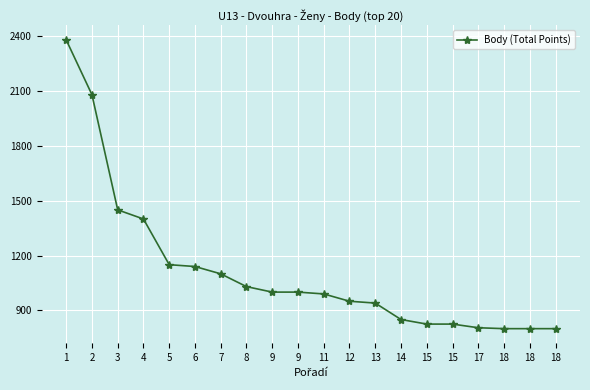

The chart shows a value of 1150 at 5. True or false?

True